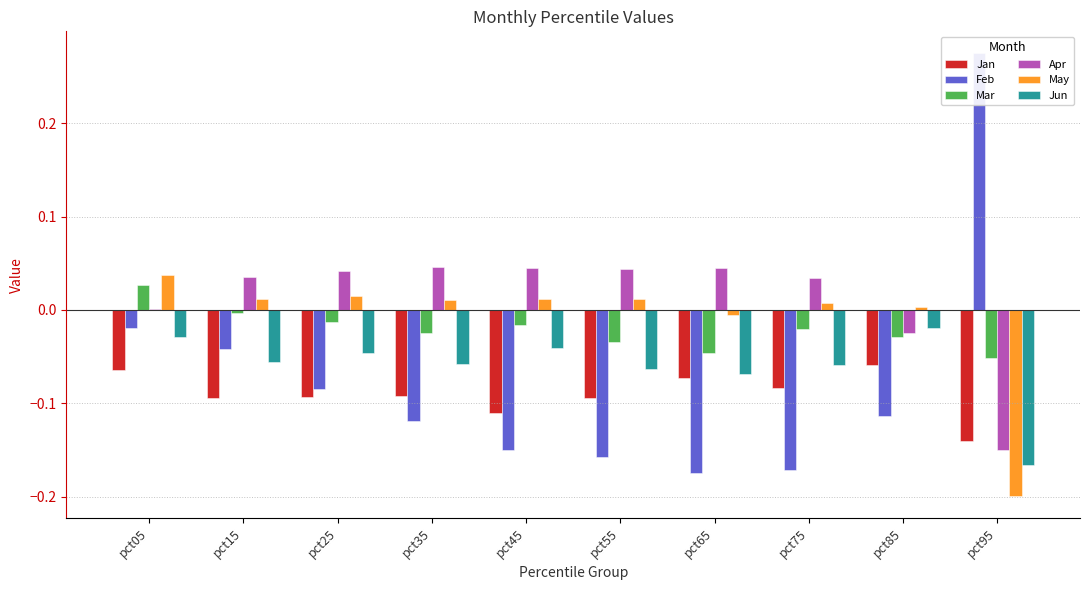

Which category has the highest value across all series?

pct95